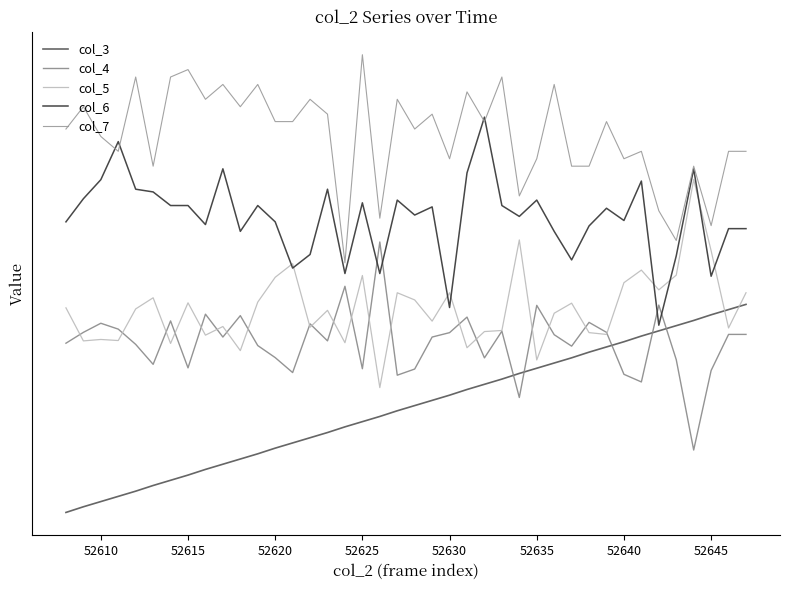

Does the chart have visible grid lines?

No